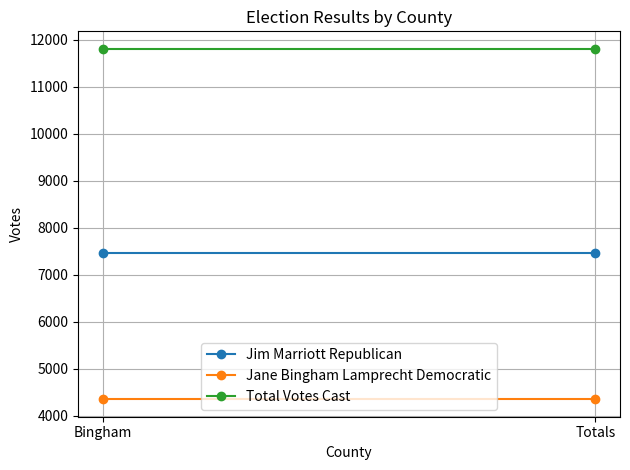

What are all the series names shown in the legend?

Jim Marriott Republican, Jane Bingham Lamprecht Democratic, Total Votes Cast